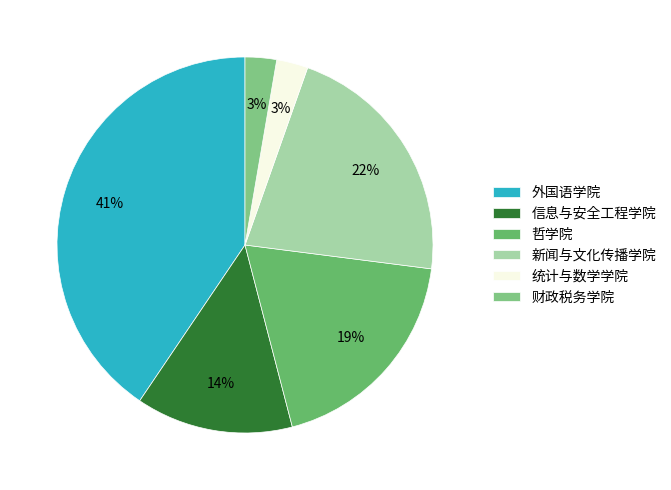

How many segments does this pie chart have?

6